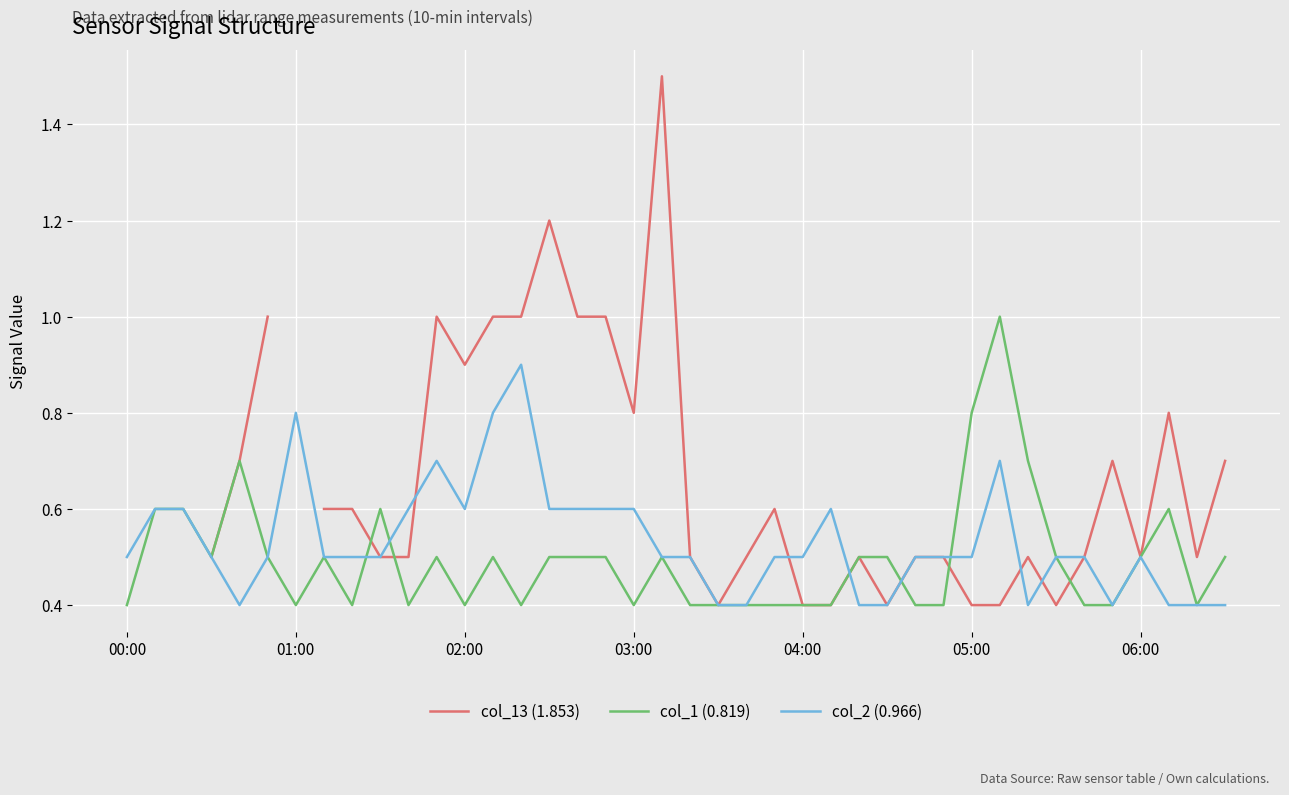

How many categories are shown in the chart?

40